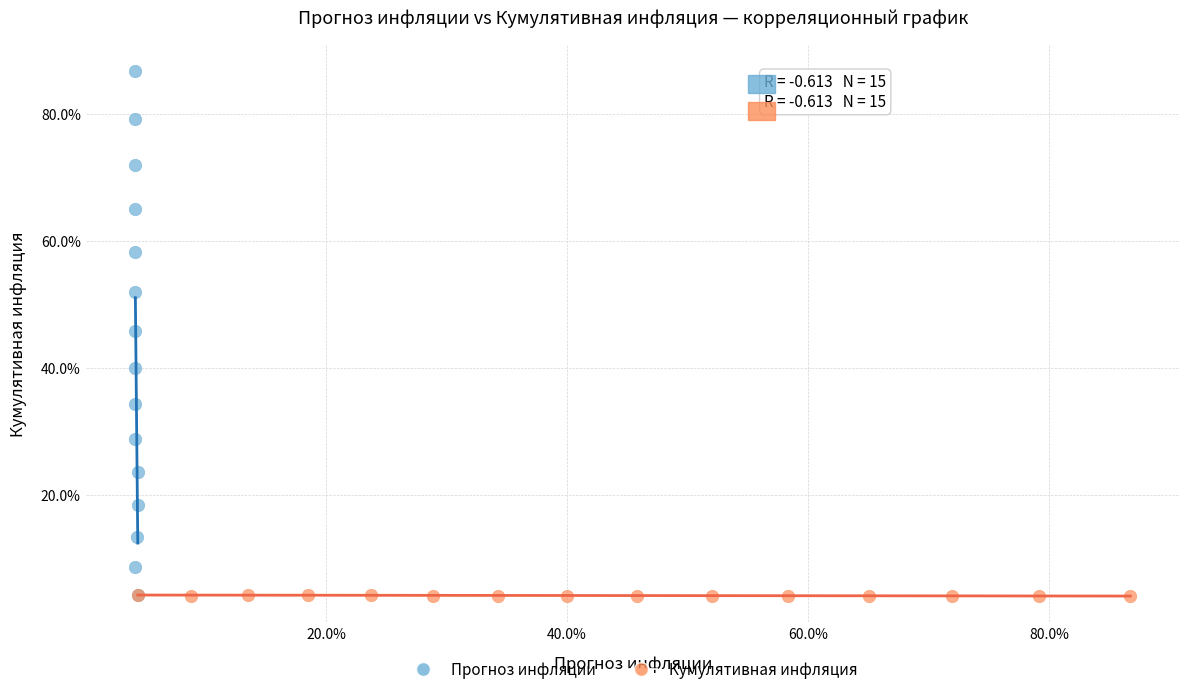

Which series reaches the maximum Y coordinate?

Прогноз инфляции